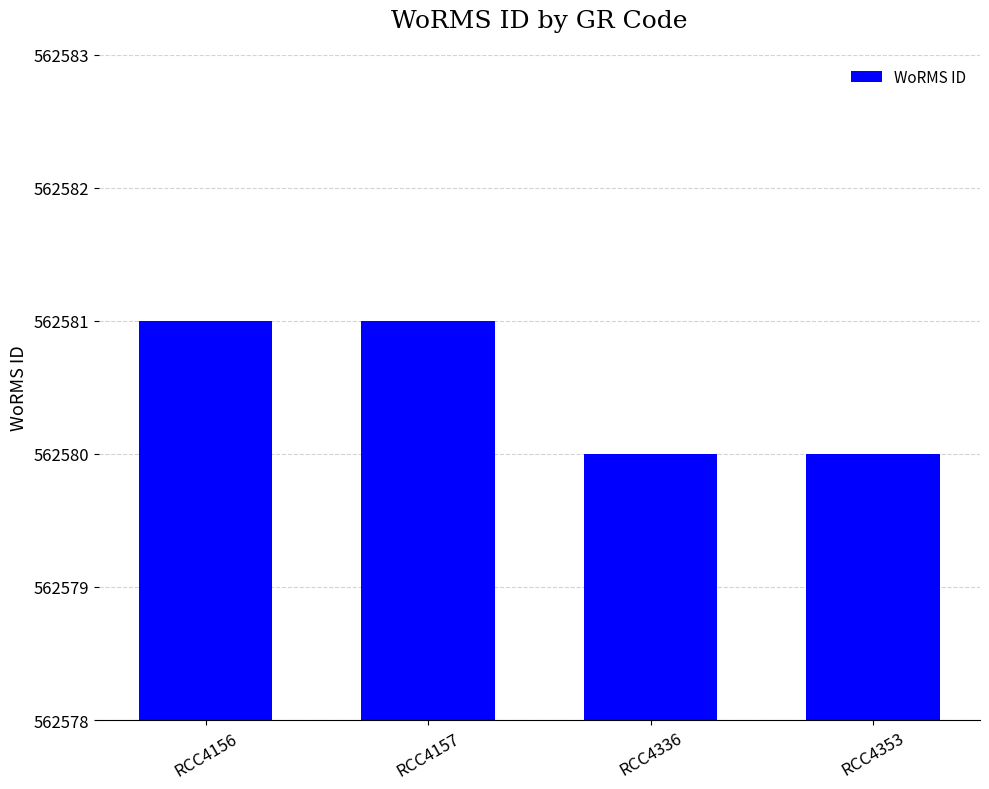

What is the value of the 2nd bar from the left?

562581